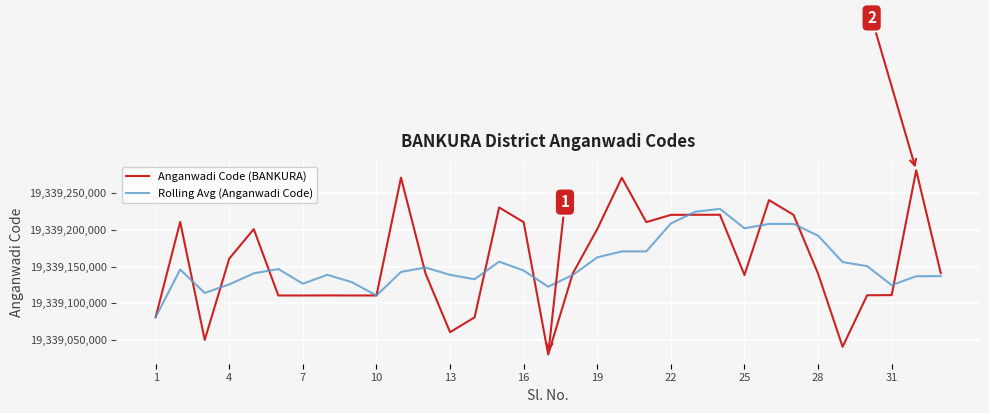

Which series has the widest spread of values?

Anganwadi Code (BANKURA)